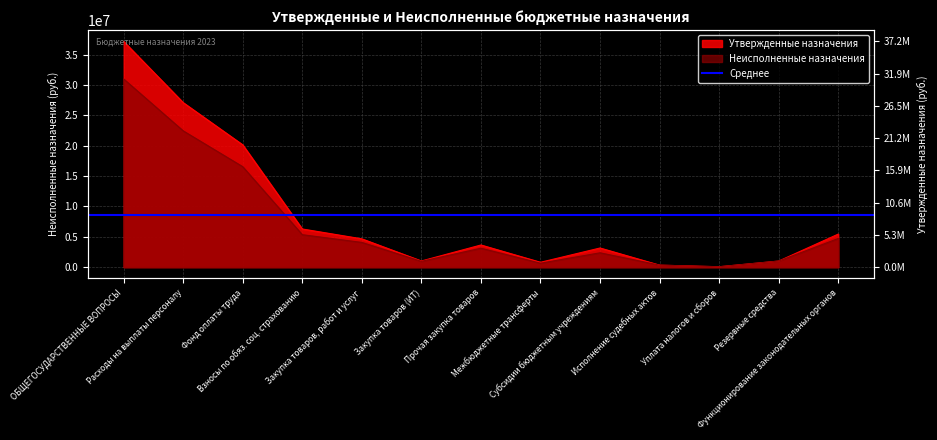

Reading left to right, extract all data points from this chart.

Утвержденные назначения: 37167043.0	27088346.0	20132413.3	6282932.7	4658087.0	1012500.0	3645587.0	799510.0	3150000.0	326500.0	66600.0	1000000.0	5439800.0
Неисполненные назначения: 30982200.2	22439917.7	16536763.9	5342303.9	4069418.3	954110.2	3115308.1	647622.5	2362500.0	326500.0	58241.7	1000000.0	4714127.7